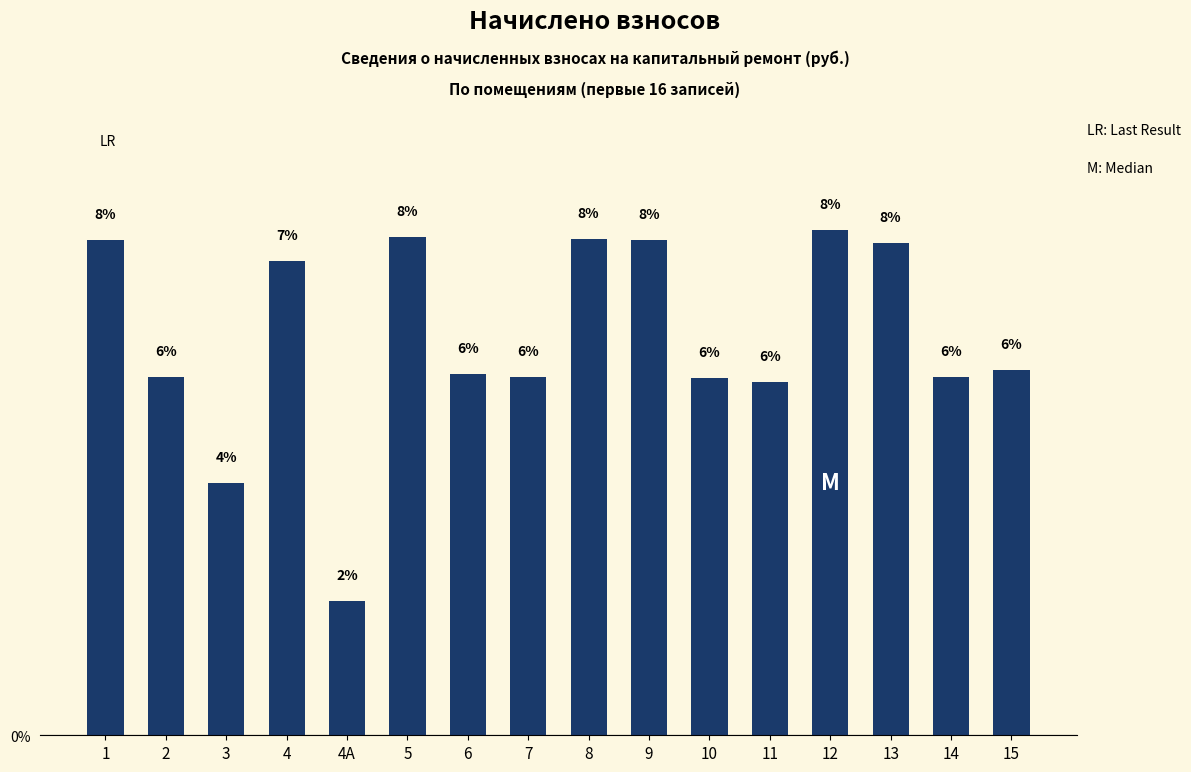

Rank the categories by value from lowest to highest.

4А, 3, 11, 10, 2, 7, 14, 6, 15, 4, 13, 1, 9, 8, 5, 12